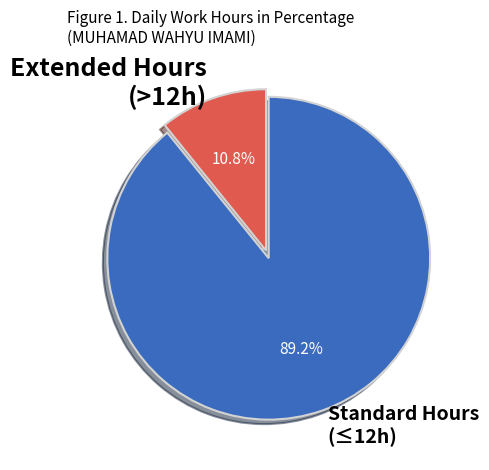

Which category has the biggest portion of the pie?

Standard Hours (≤12h)